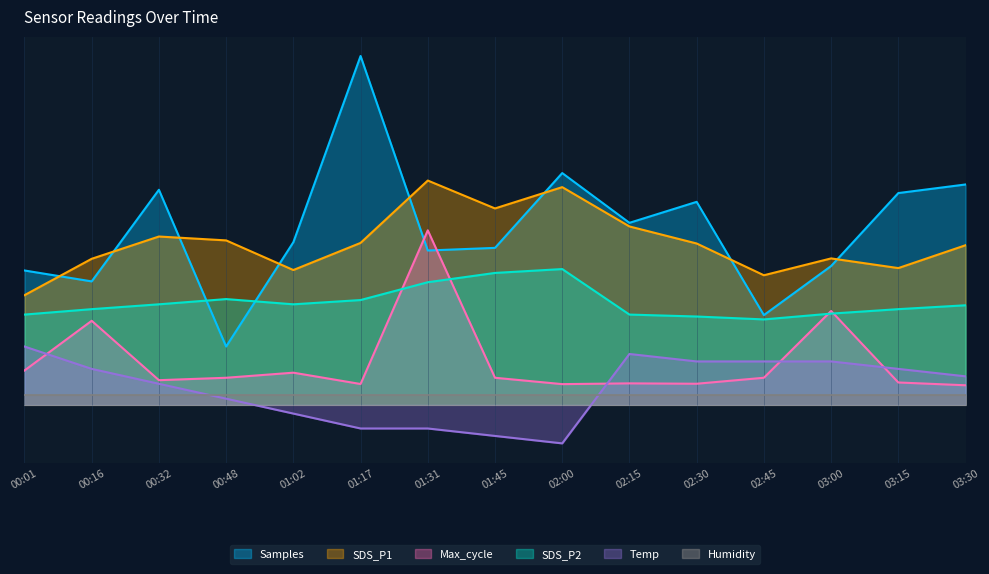

What are all the series names shown in the legend?

Samples, SDS_P1, Max_cycle, SDS_P2, Temp, Humidity